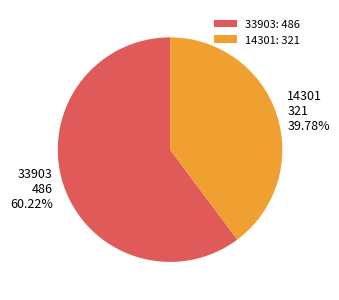

Which slice is the smallest?

14301